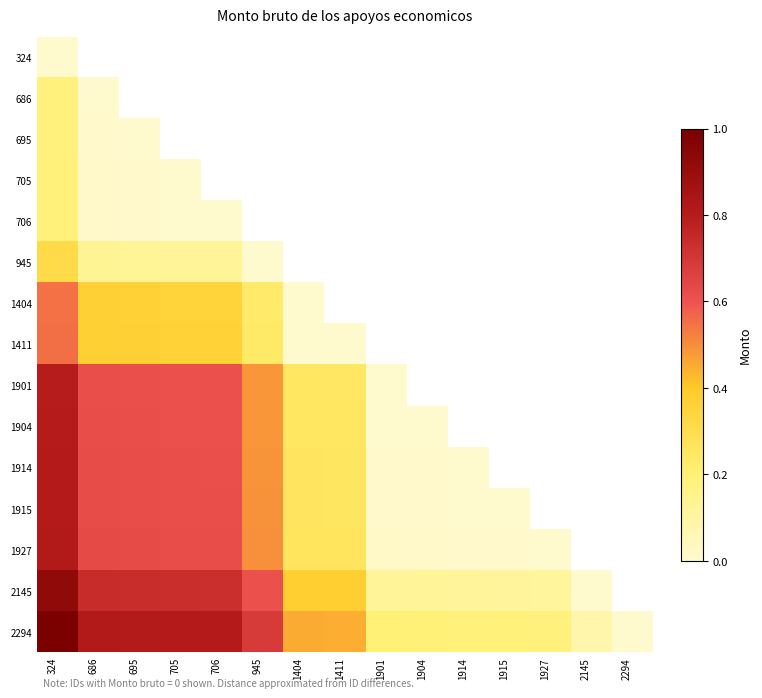

At 1914, list the series in order from largest to smallest.

2294, 2145, 1927, 1915, 324, 686, 695, 705, 706, 945, 1404, 1411, 1901, 1904, 1914